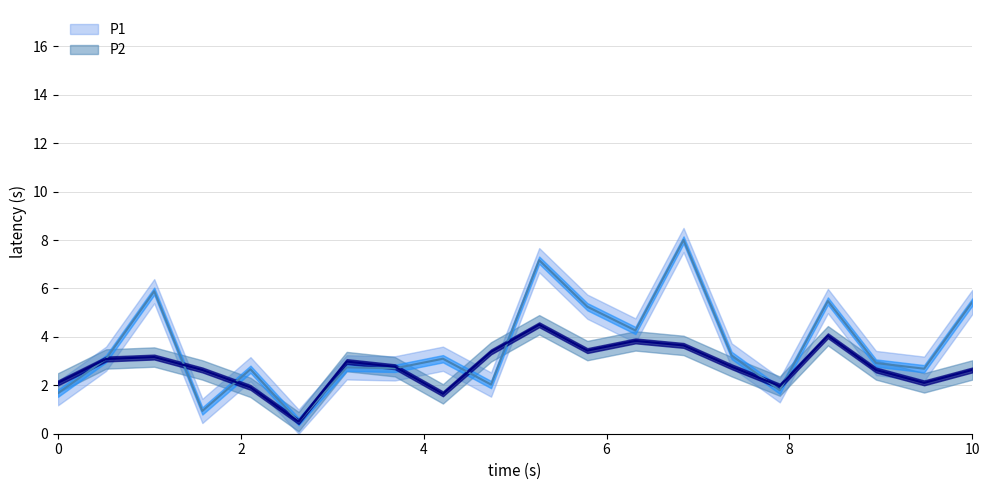

Where is the first local maximum for P1?

02:00